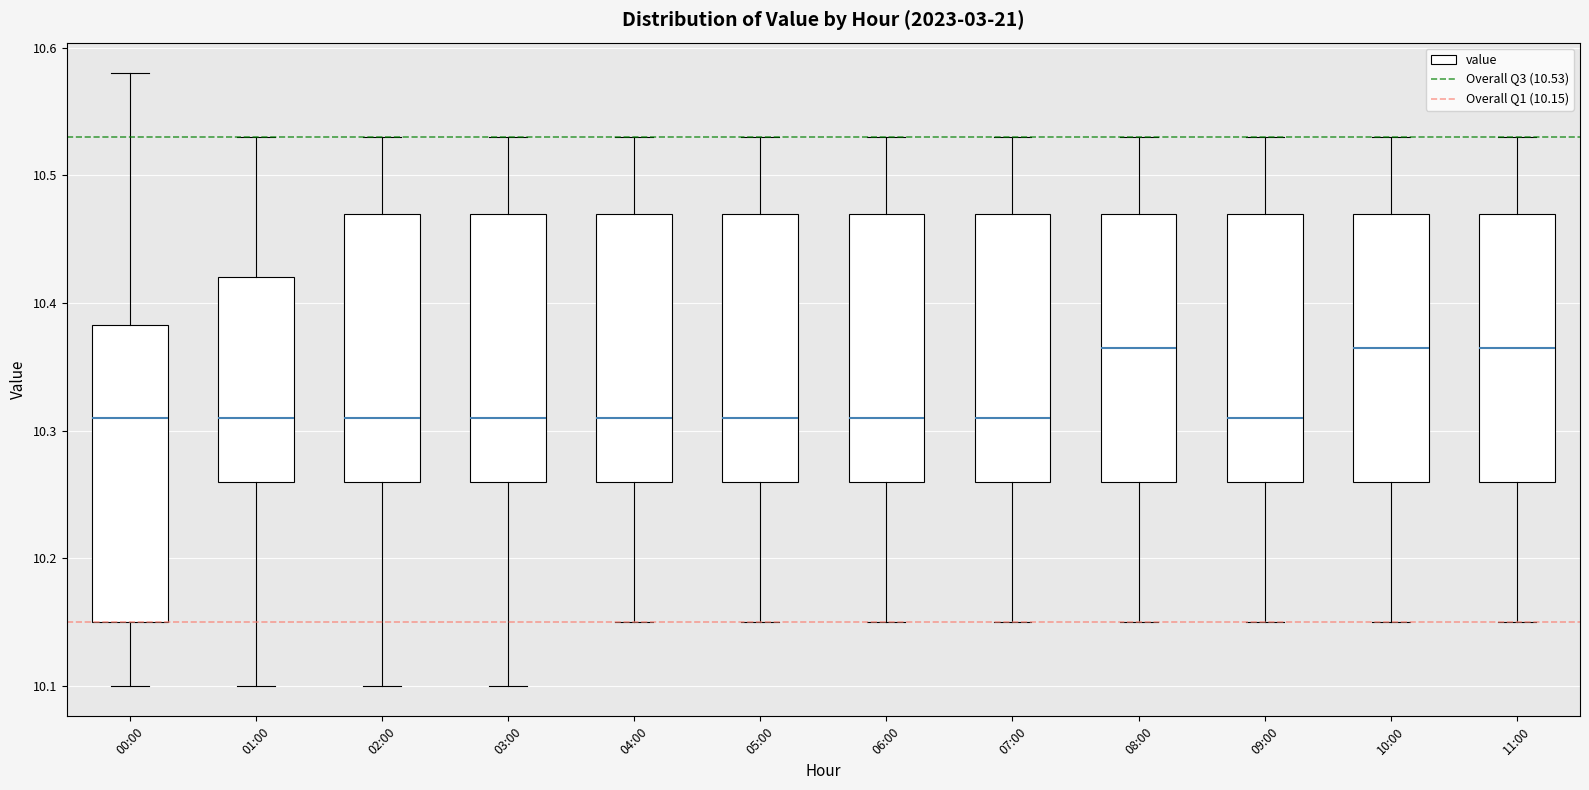

Reading left to right, read every box against the y-axis: the position of its median line, the range the box covers, and the ends of its whiskers. The values are not printed on the chart, so give them approximately, as read against the axis.

00:00: median 10.31, box 10.15 to 10.38, whiskers 10.10 to 10.58
01:00: median 10.31, box 10.26 to 10.42, whiskers 10.10 to 10.53
02:00: median 10.31, box 10.26 to 10.47, whiskers 10.10 to 10.53
03:00: median 10.31, box 10.26 to 10.47, whiskers 10.10 to 10.53
04:00: median 10.31, box 10.26 to 10.47, whiskers 10.15 to 10.53
05:00: median 10.31, box 10.26 to 10.47, whiskers 10.15 to 10.53
06:00: median 10.31, box 10.26 to 10.47, whiskers 10.15 to 10.53
07:00: median 10.31, box 10.26 to 10.47, whiskers 10.15 to 10.53
08:00: median 10.37, box 10.26 to 10.47, whiskers 10.15 to 10.53
09:00: median 10.31, box 10.26 to 10.47, whiskers 10.15 to 10.53
10:00: median 10.37, box 10.26 to 10.47, whiskers 10.15 to 10.53
11:00: median 10.37, box 10.26 to 10.47, whiskers 10.15 to 10.53